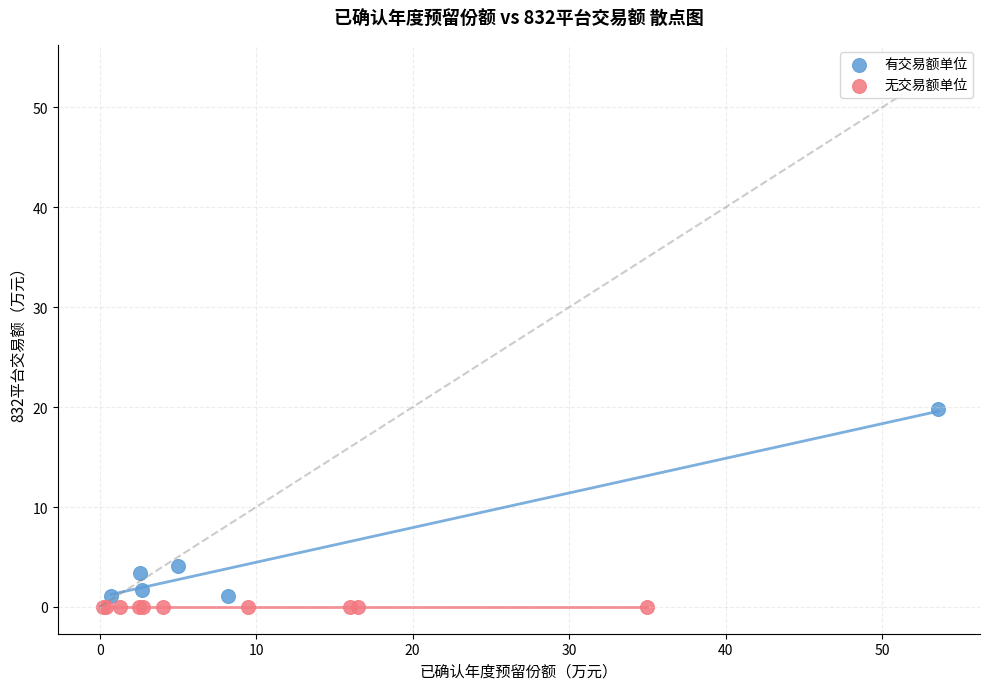

Which series reaches the minimum Y coordinate?

无交易额单位